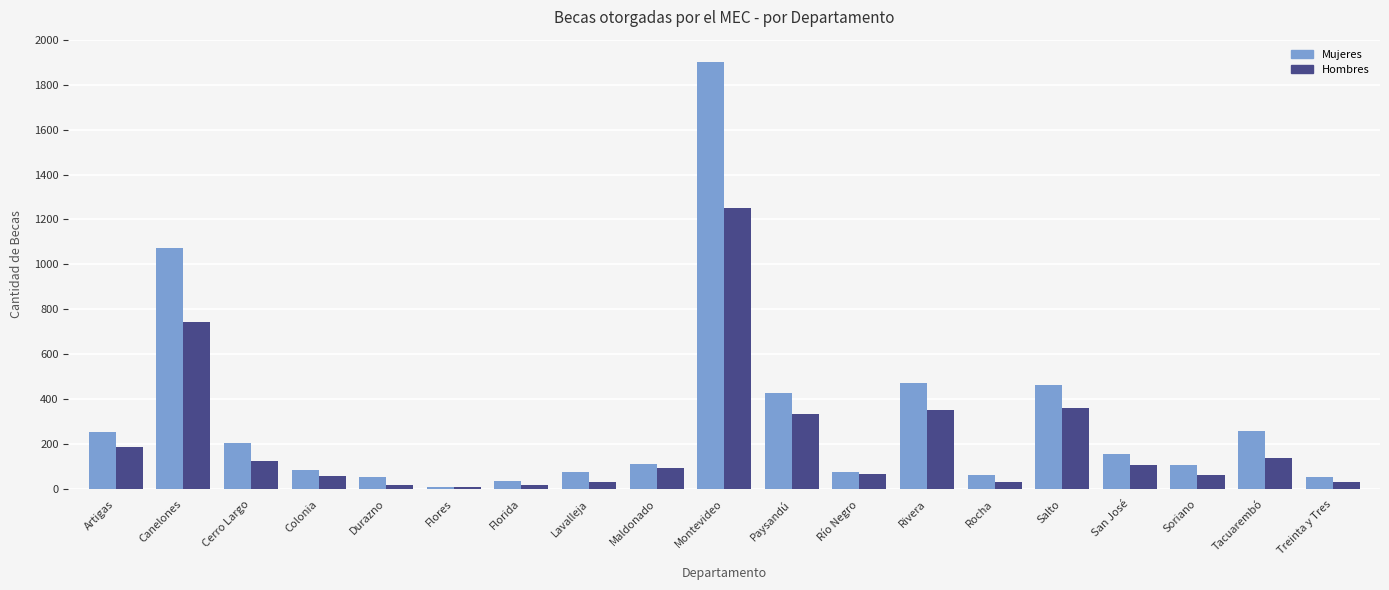

What is the total value across all series at Tacuarembó?

397